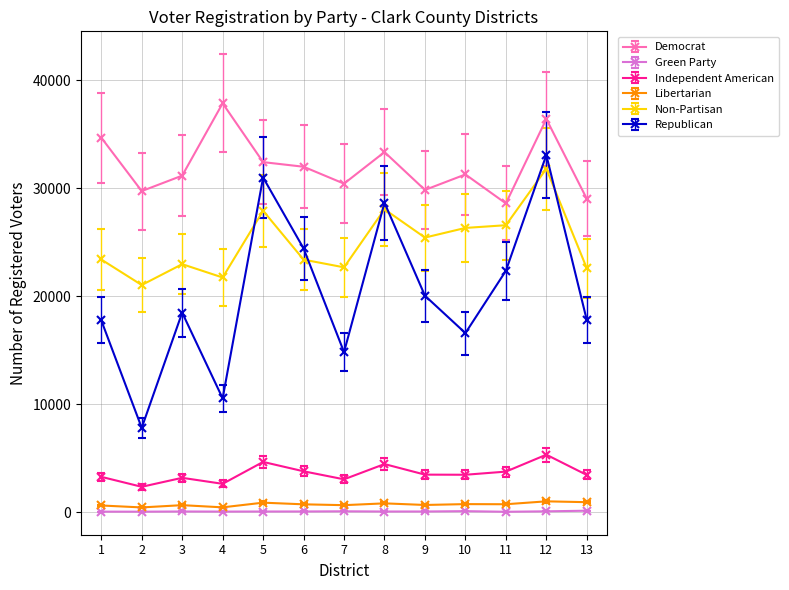

Where is the first local minimum for Democrat?

2